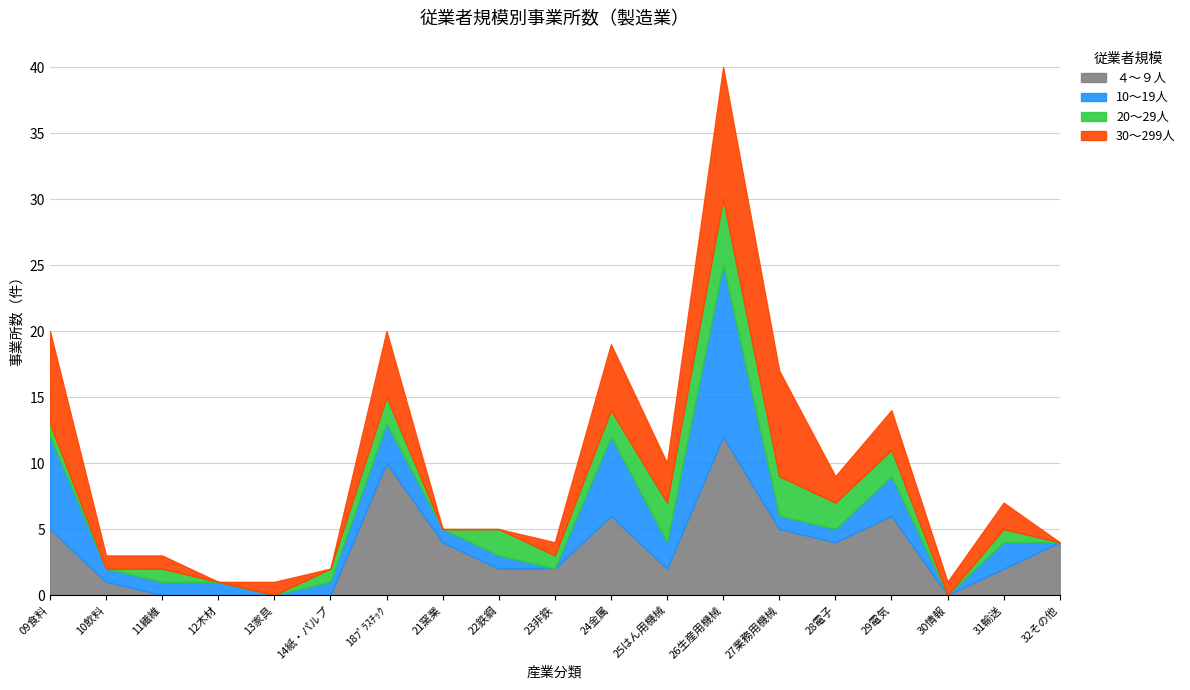

What is the difference between the highest and lowest values at 13家具?

1